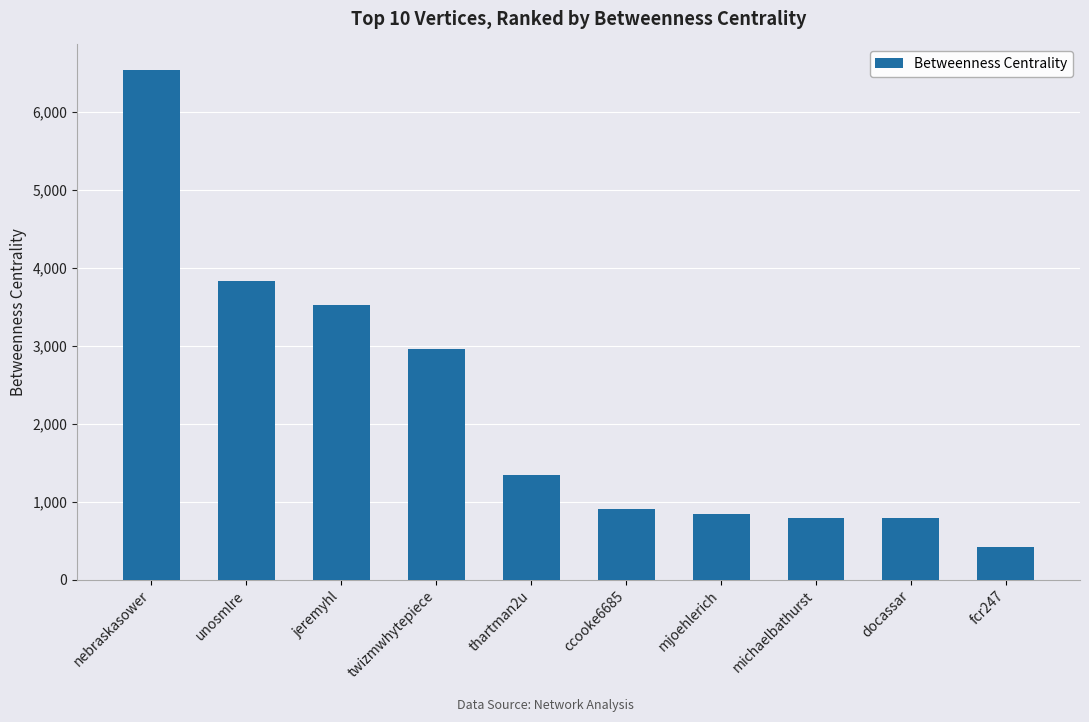

How many bars are there in total?

10